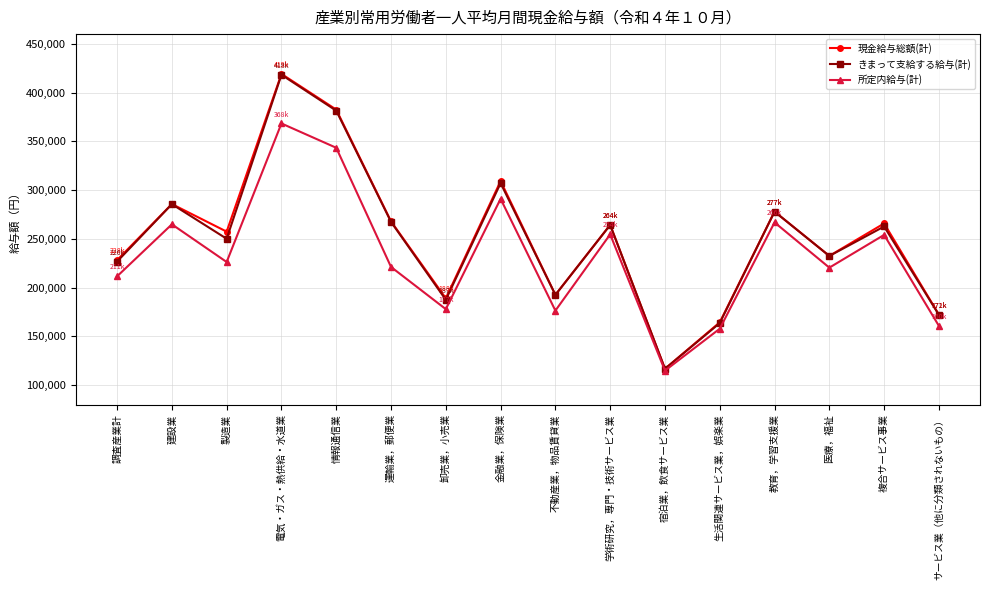

Does the chart have visible grid lines?

Yes